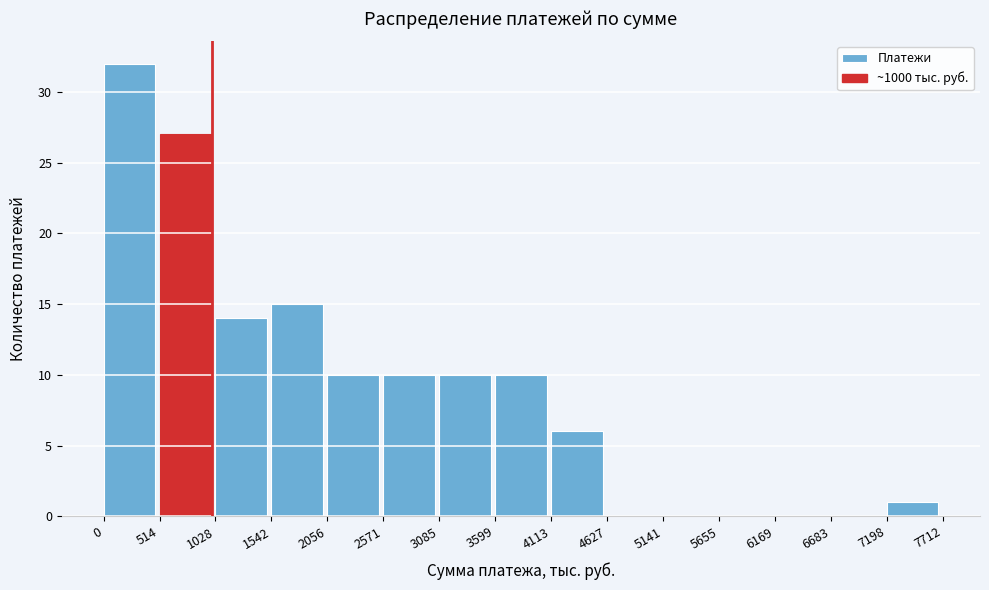

Reading left to right, transcribe this chart: for each bar, give the range it covers on the x-axis and its height. The values are not printed on the chart, so give them approximately, as read against the axis.

0 to 514: 32
514 to 1028: 27
1028 to 1542: 14
1542 to 2056: 15
2056 to 2571: 10
2571 to 3085: 10
3085 to 3599: 10
3599 to 4113: 10
4113 to 4627: 6
4627 to 5141: 0
5141 to 5655: 0
5655 to 6169: 0
6169 to 6683: 0
6683 to 7198: 0
7198 to 7712: 1